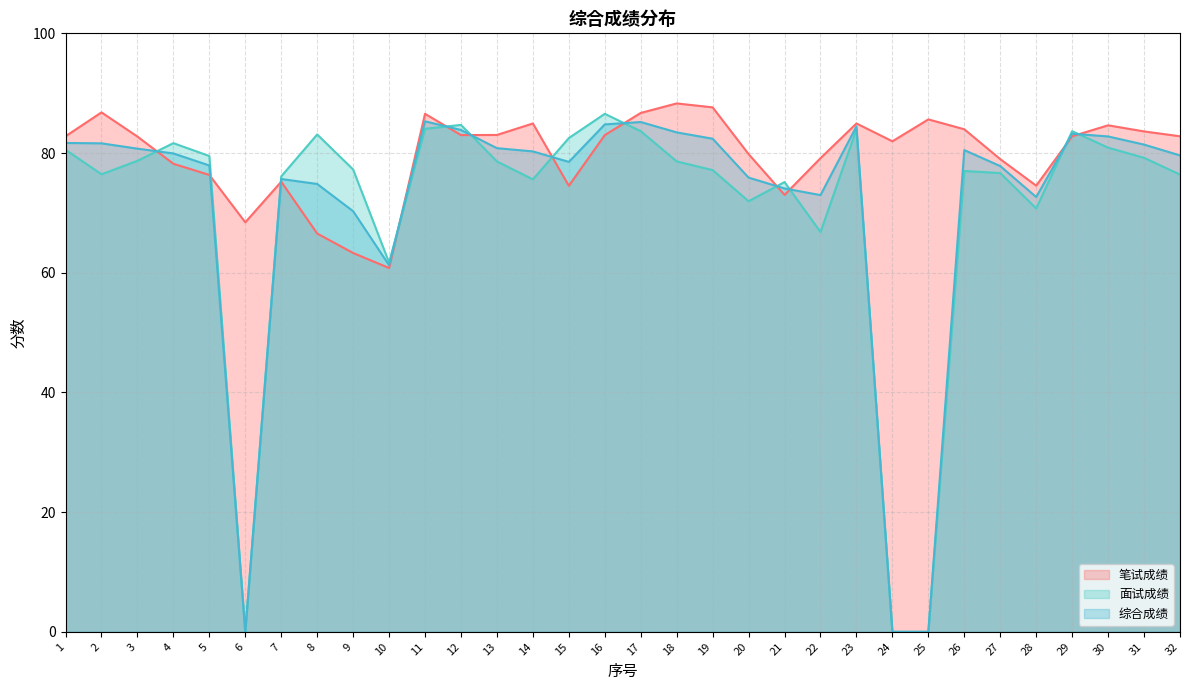

What is the maximum value shown in the chart?

88.3